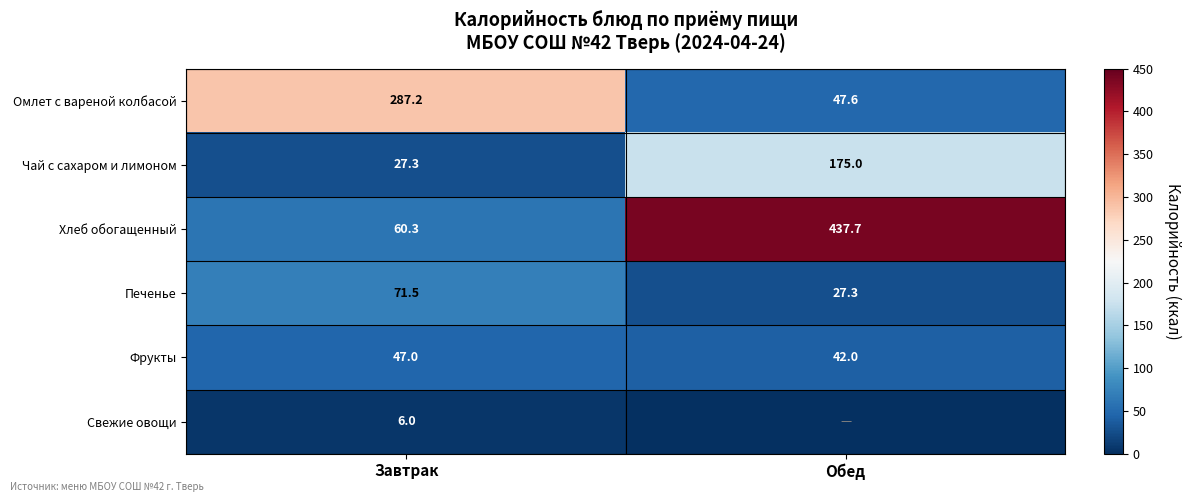

What is the total value across all series at Завтрак?

499.3